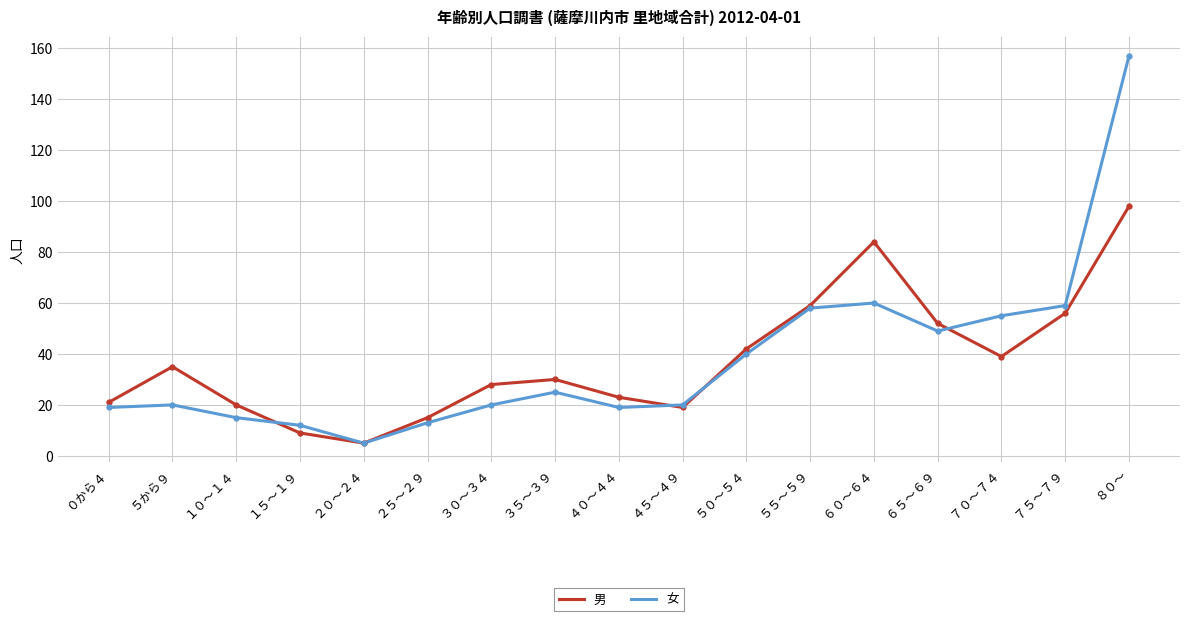

At which category is the sum across all series the highest?

８０～